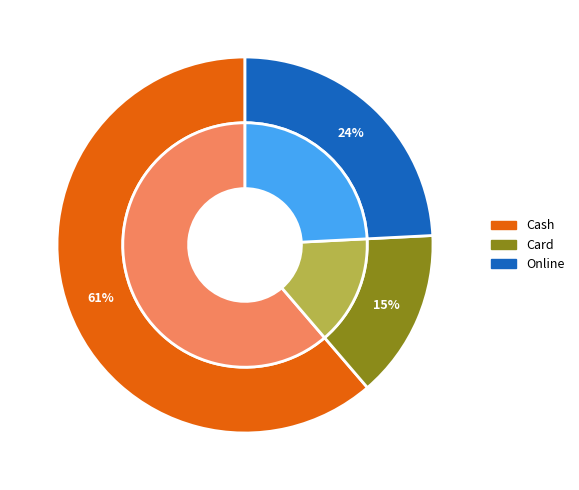

Is it true that Online is 24% of the pie?

True